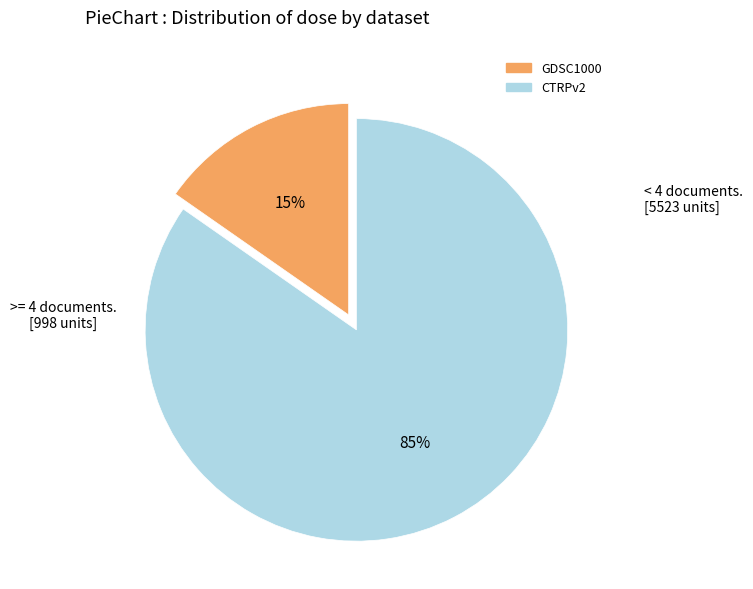

To the nearest percent, what portion does GDSC1000 represent?

15%